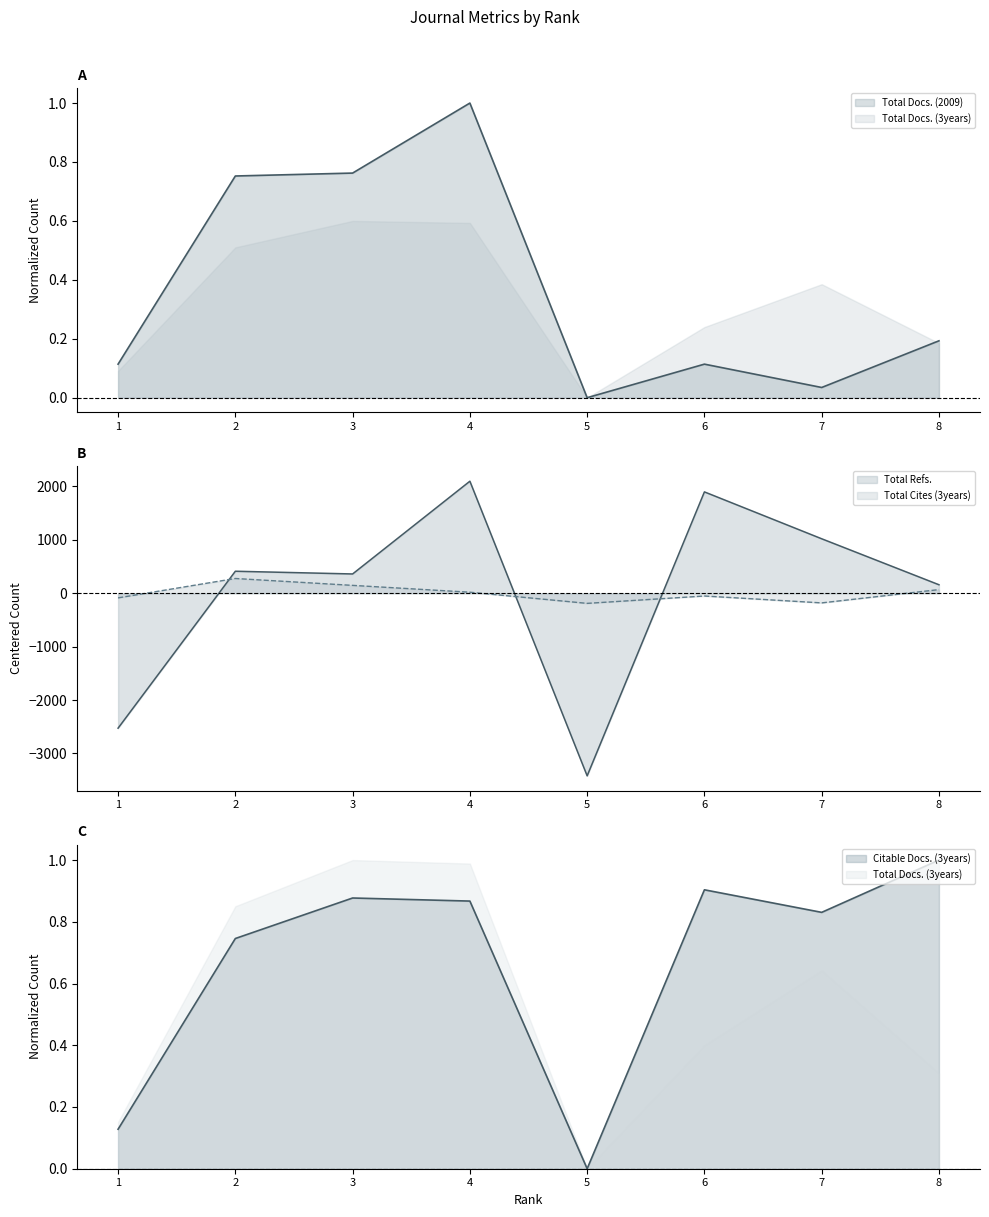

True or false: Citable Docs. (3years) has a value of 0.7 at 2.

True